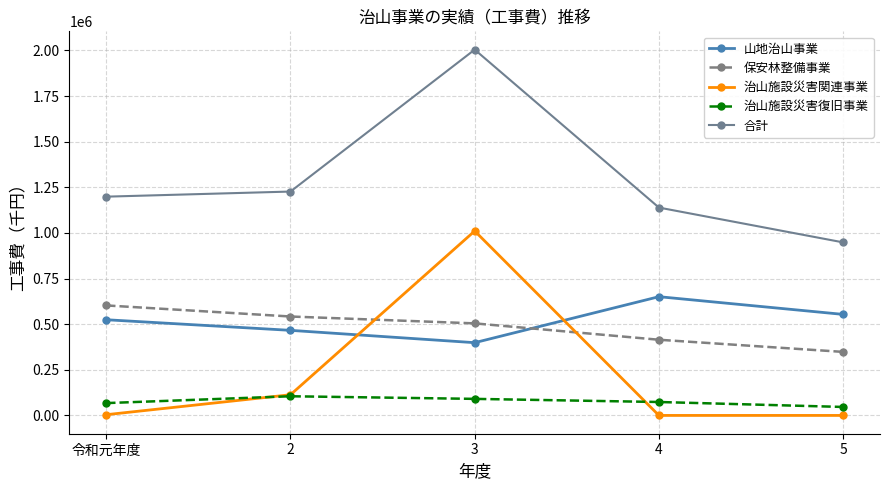

How many lines are shown in the chart?

5